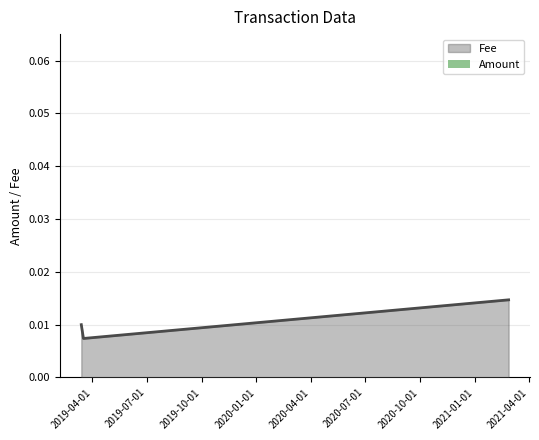

What is the difference between the maximum and minimum values?

0.1